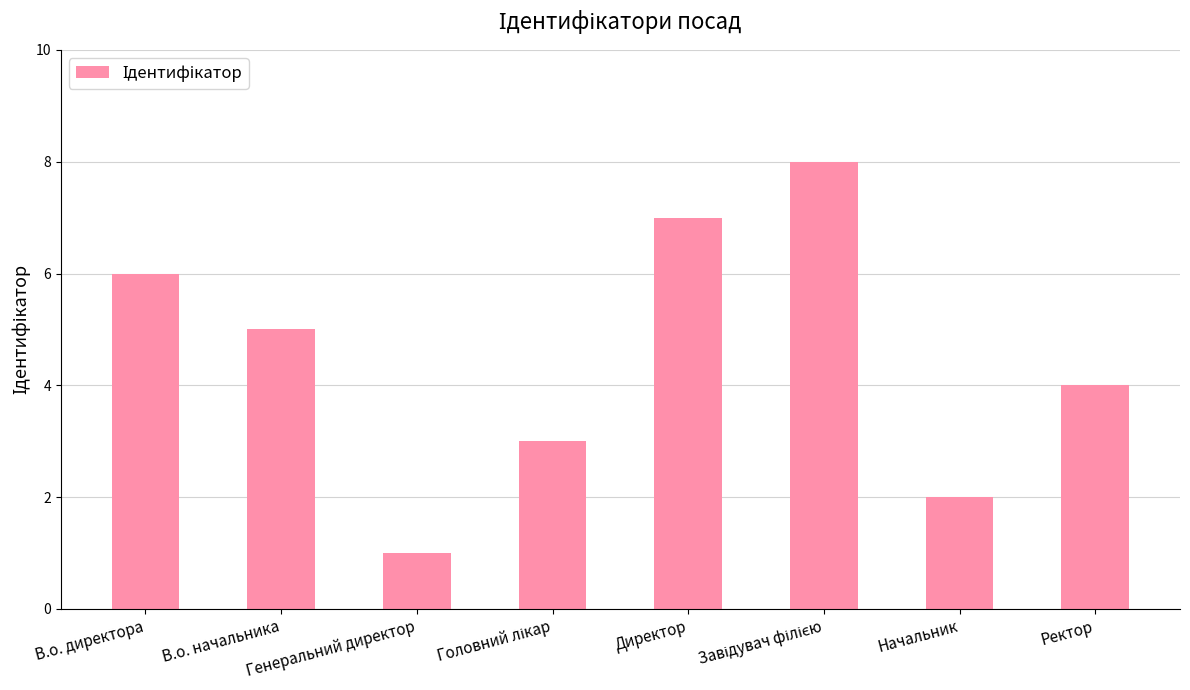

The value at Начальник is 2. True or false?

True